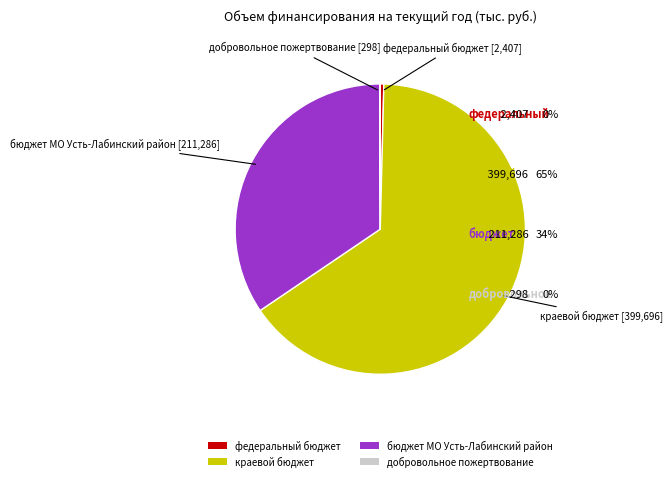

Which has a higher value, бюджет МО Усть-Лабинский район or федеральный бюджет?

бюджет МО Усть-Лабинский район